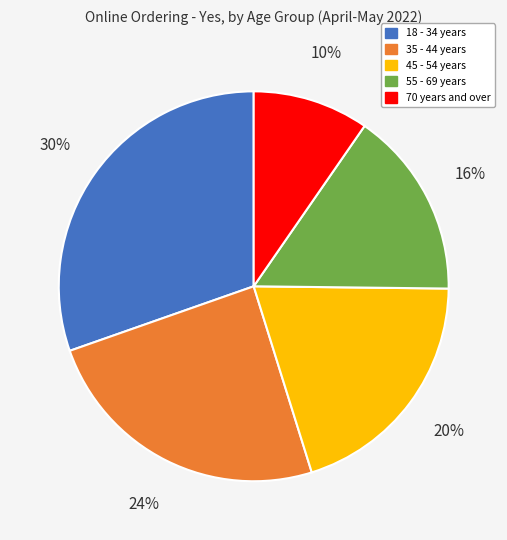

Between 55 - 69 years and 18 - 34 years, which is larger?

18 - 34 years